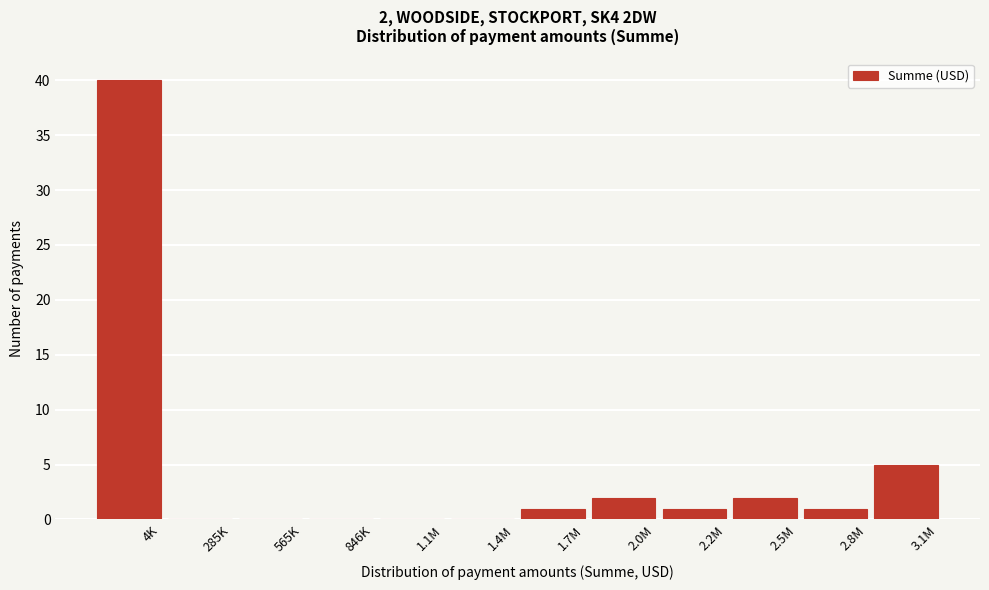

Reading left to right, what are all the values shown in this chart?

4K=40	285K=0	565K=0	846K=0	1.1M=0	1.4M=0	1.7M=1	2.0M=2	2.2M=1	2.5M=2	2.8M=1	3.1M=5